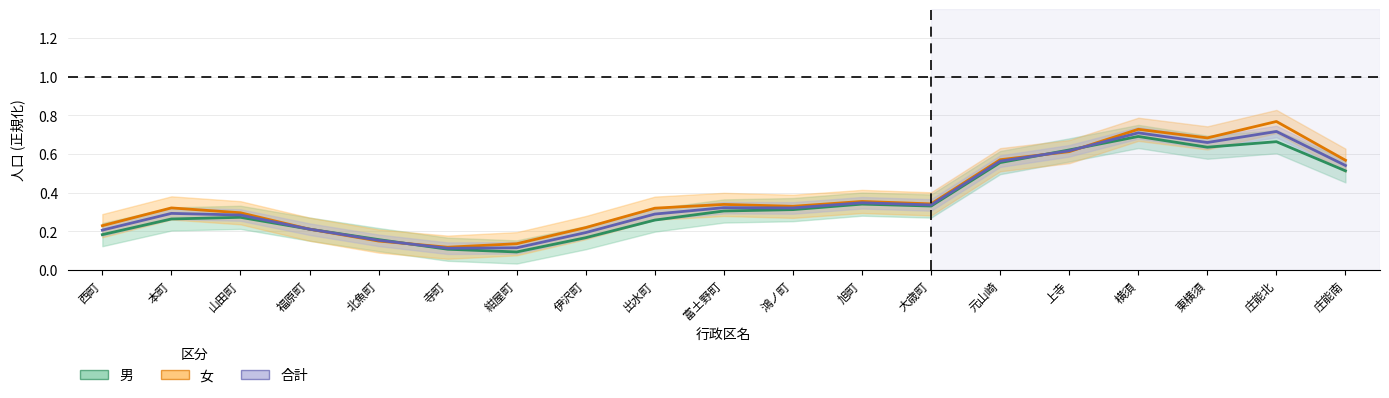

What is the lowest value of the 合計 series?

0.1